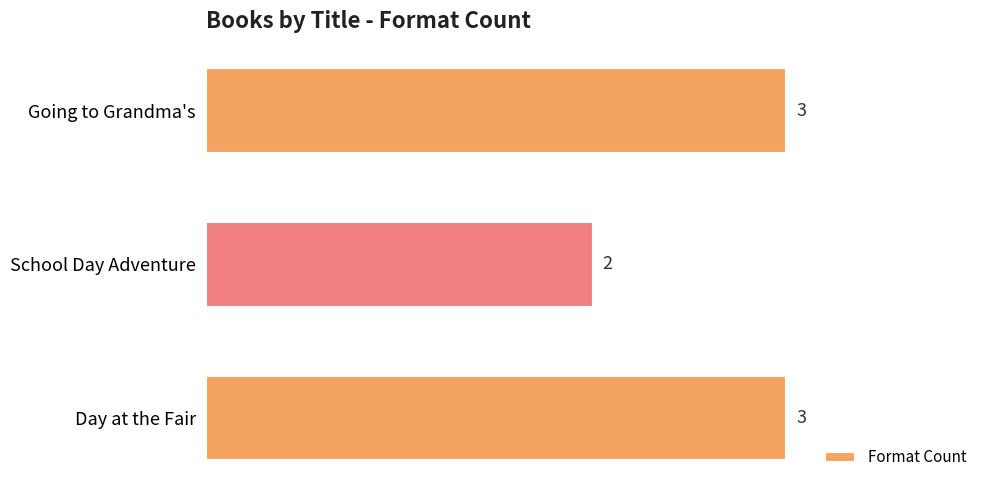

What is the greatest value displayed?

3